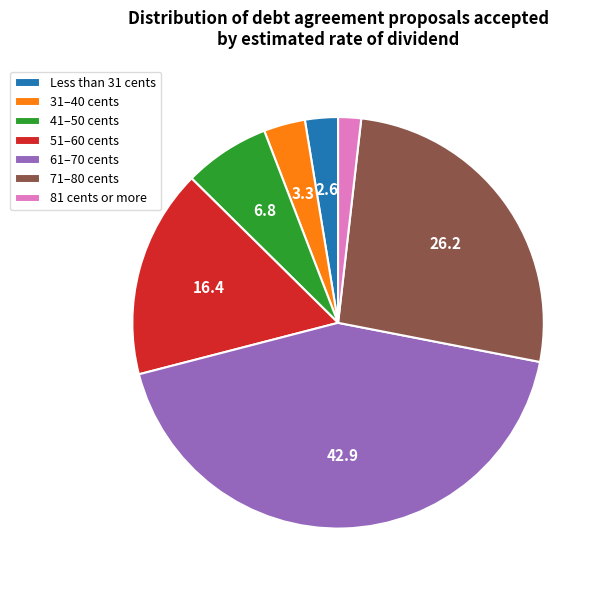

Rank the categories by value from highest to lowest.

61–70 cents, 71–80 cents, 51–60 cents, 41–50 cents, 31–40 cents, Less than 31 cents, 81 cents or more